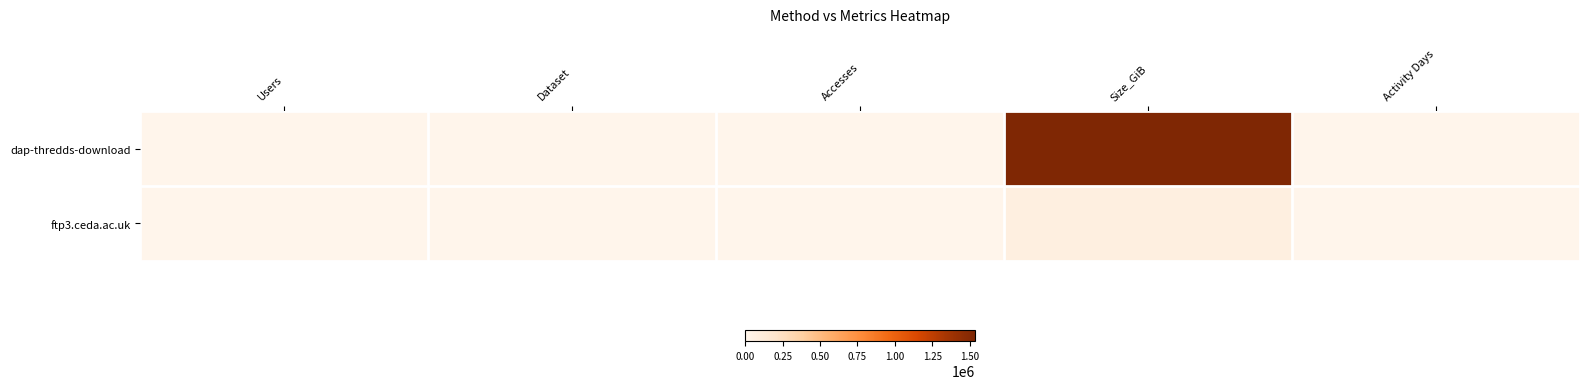

List the series in order of their peak value, lowest first.

ftp3.ceda.ac.uk, dap-thredds-download